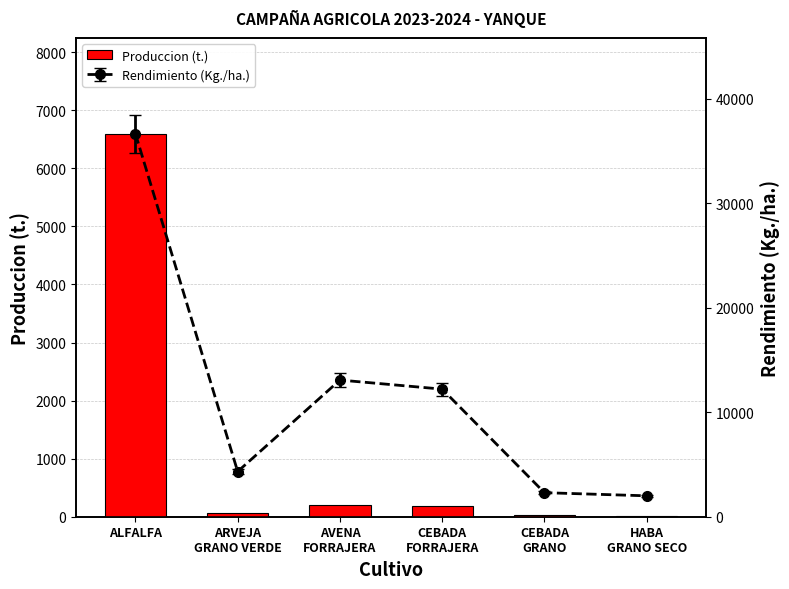

Between CEBADA
FORRAJERA and ARVEJA
GRANO VERDE, which is larger?

CEBADA
FORRAJERA